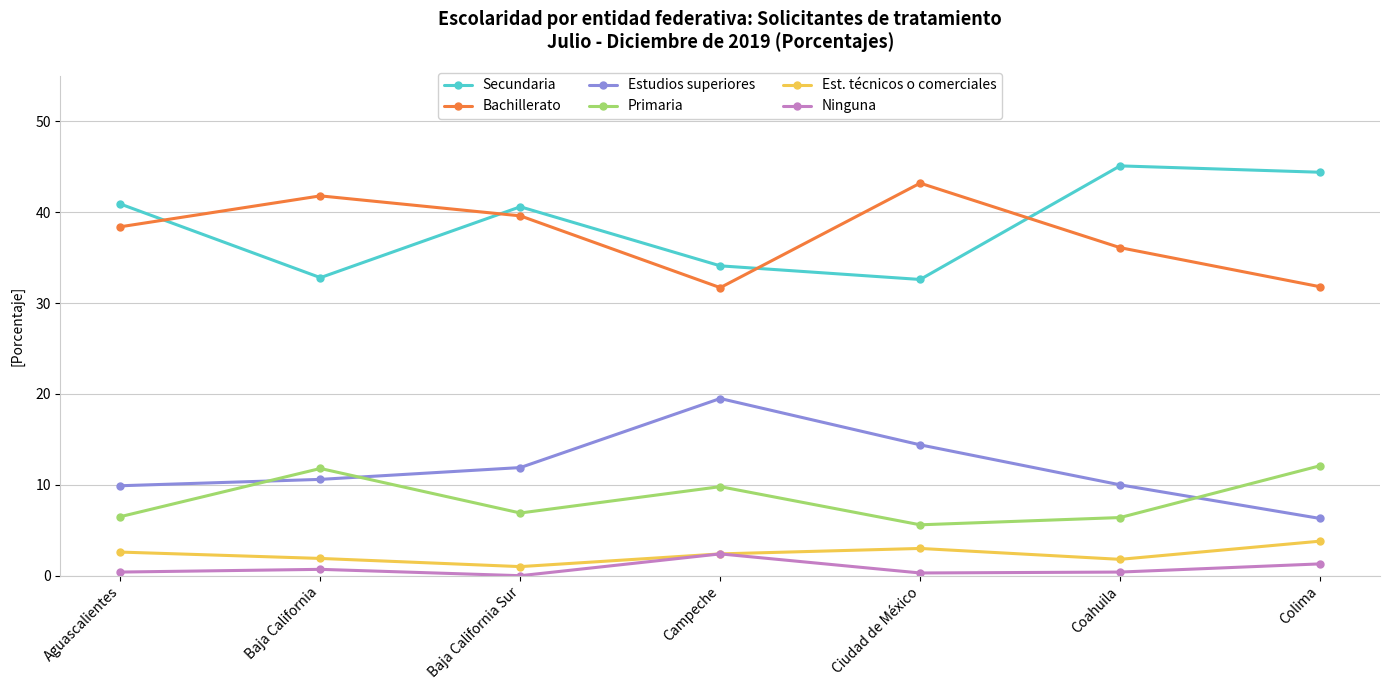

What is the difference between the highest and lowest values at Colima?

43.1